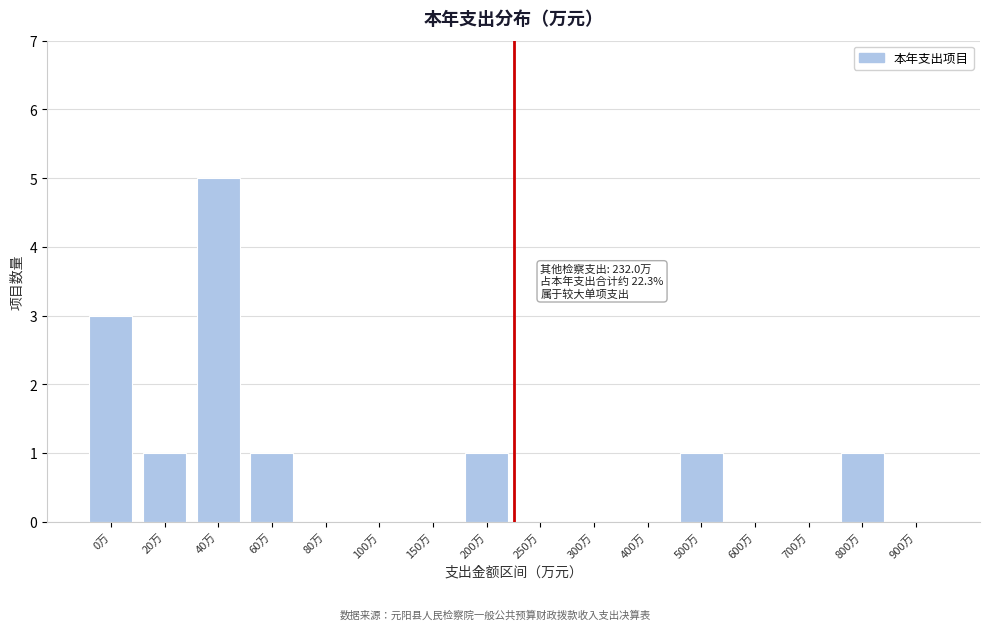

Reading left to right, transcribe all the data shown in this chart.

0万=3	20万=1	40万=5	60万=1	80万=0	100万=0	150万=0	200万=1	250万=0	300万=0	400万=0	500万=1	600万=0	700万=0	800万=1	900万=0